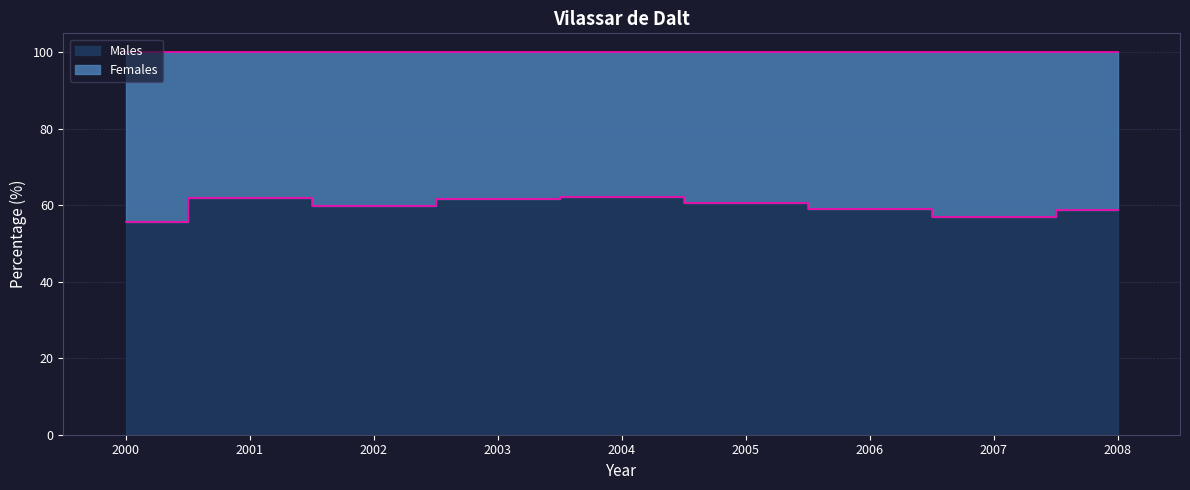

What is the difference between the maximum and second lowest values?

5.3